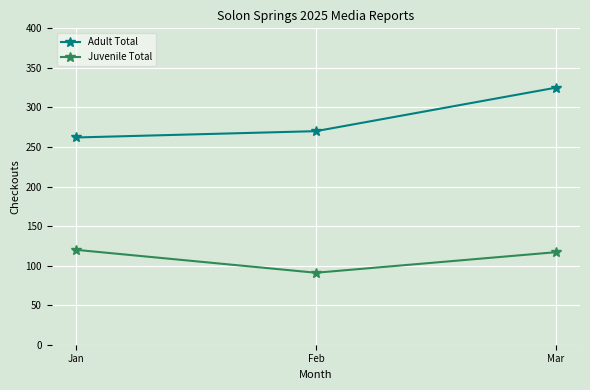

At which category is the sum across all series the highest?

Mar